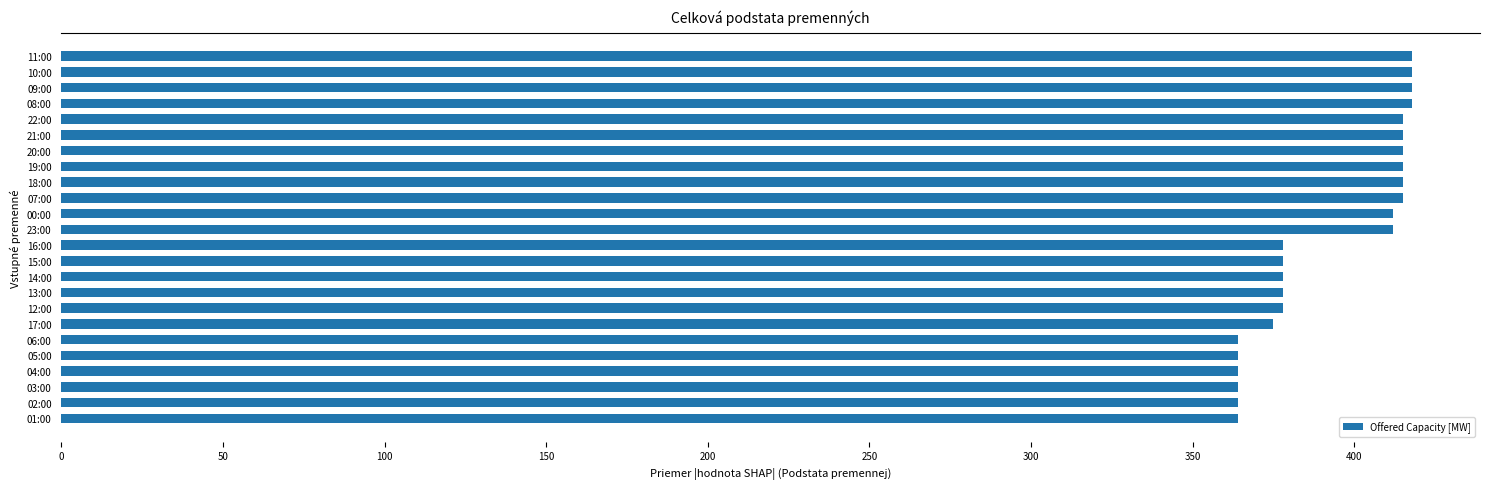

Reading bottom to top, transcribe all the data shown in this chart.

01:00=364	02:00=364	03:00=364	04:00=364	05:00=364	06:00=364	17:00=375	12:00=378	13:00=378	14:00=378	15:00=378	16:00=378	23:00=412	00:00=412	07:00=415	18:00=415	19:00=415	20:00=415	21:00=415	22:00=415	08:00=418	09:00=418	10:00=418	11:00=418